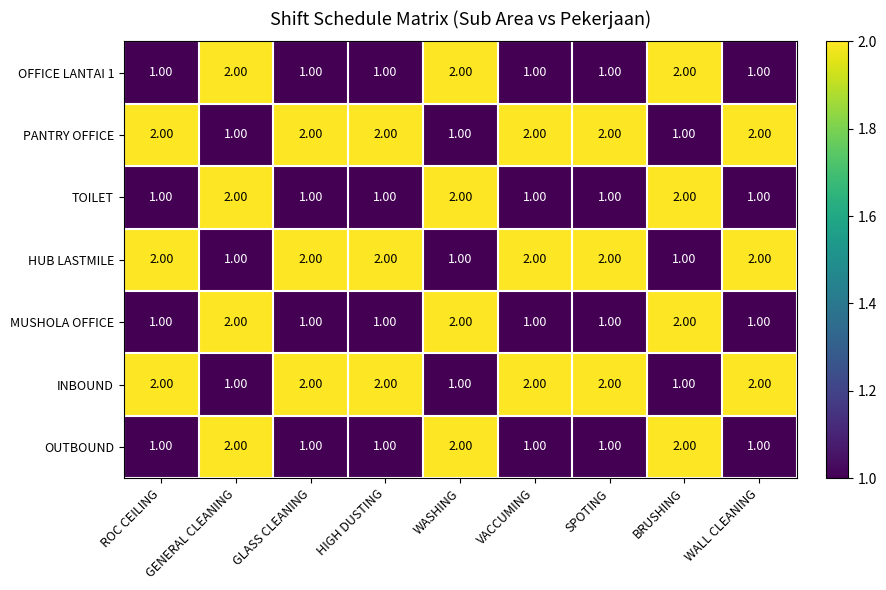

At how many categories does at least one series exceed 1?

9